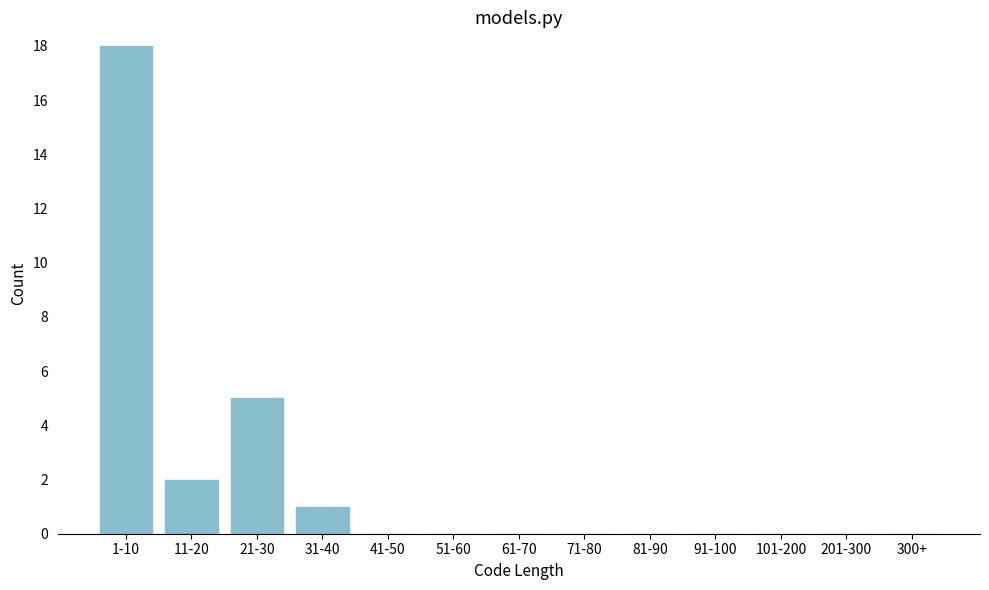

Reading left to right, transcribe all the data shown in this chart.

1-10=18	11-20=2	21-30=5	31-40=1	41-50=0	51-60=0	61-70=0	71-80=0	81-90=0	91-100=0	101-200=0	201-300=0	300+=0